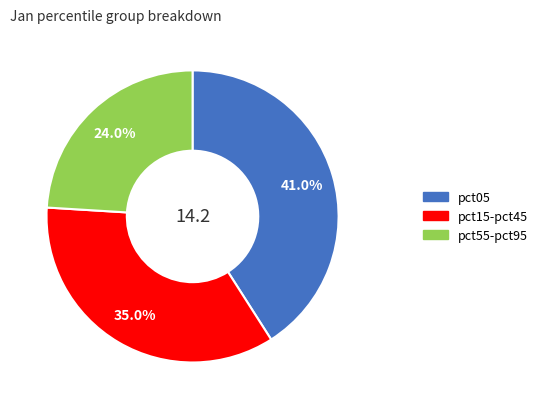

Is there a majority slice in this chart?

No